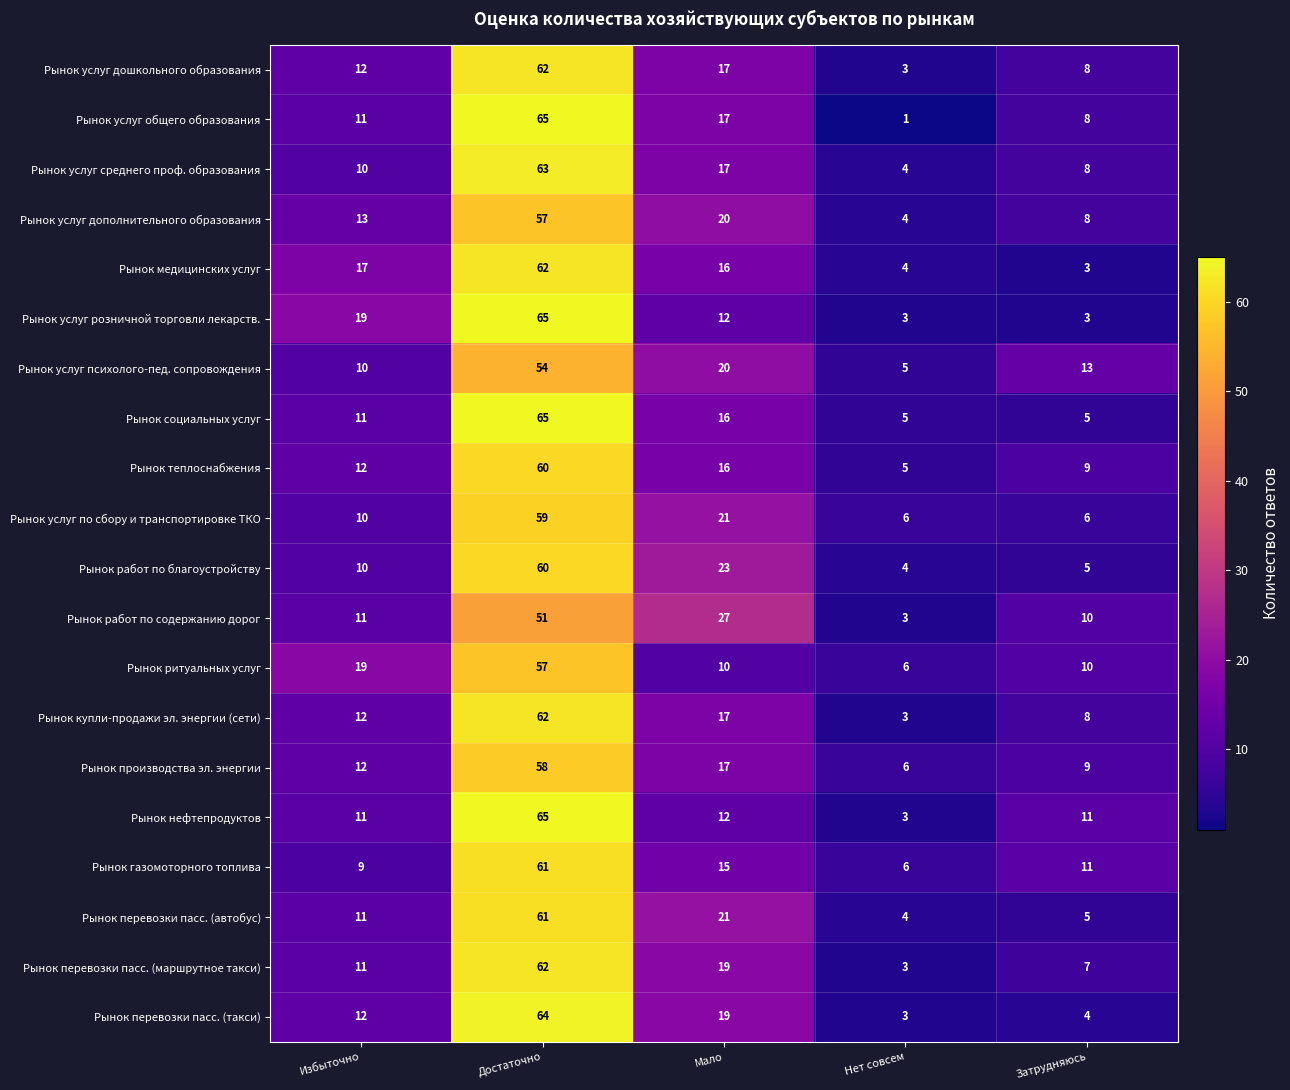

What is the sum of the Рынок газомоторного топлива values at Нет совсем and Избыточно?

15